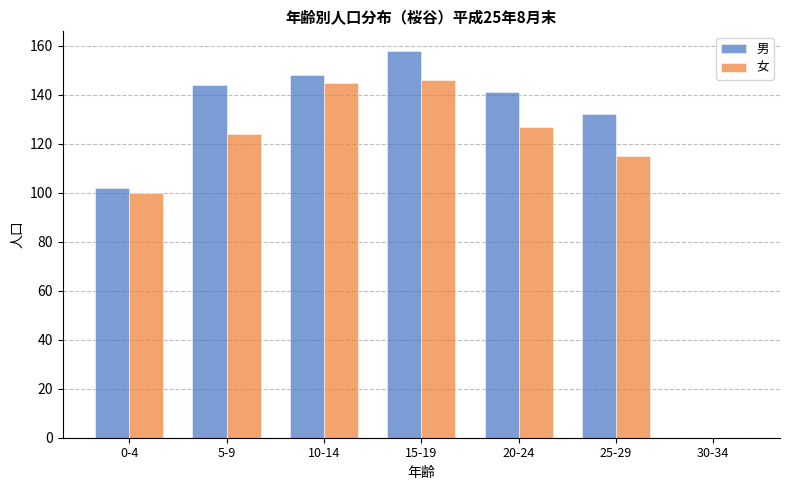

Reading left to right, what are all the values shown in this chart?

男: 0-4=102	5-9=144	10-14=148	15-19=158	20-24=141	25-29=132	30-34=0
女: 0-4=100	5-9=124	10-14=145	15-19=146	20-24=127	25-29=115	30-34=0